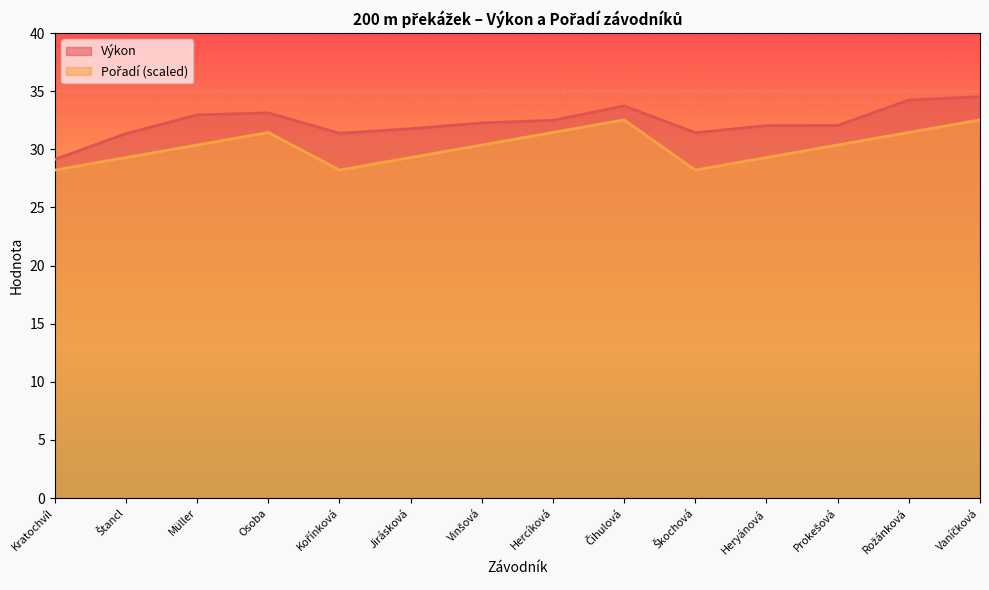

Which label corresponds to the largest value in the chart?

Vaníčková